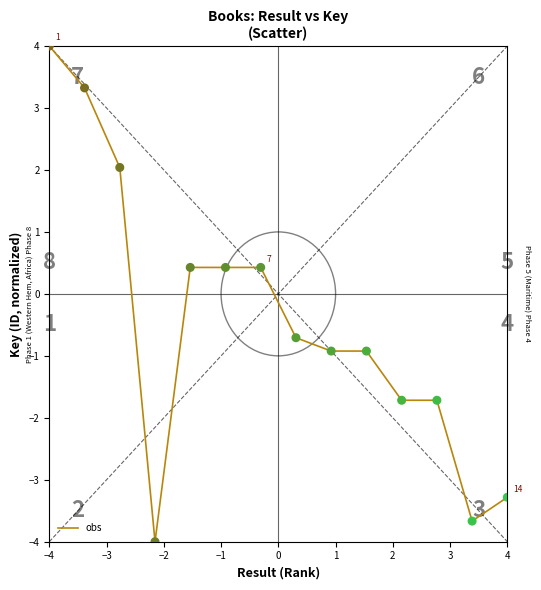

What is the difference between the maximum and minimum values?

8.0